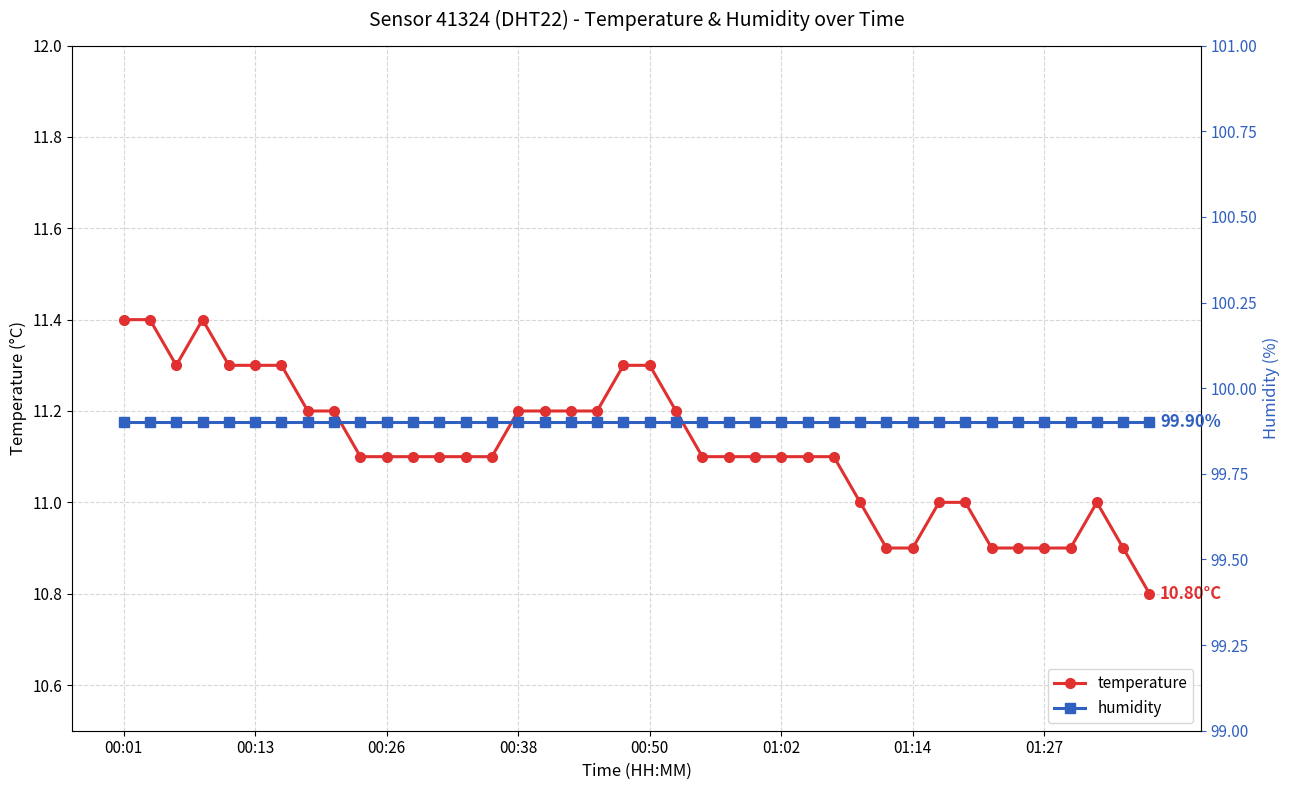

Which has a higher value, 01:14 or 39?

01:14